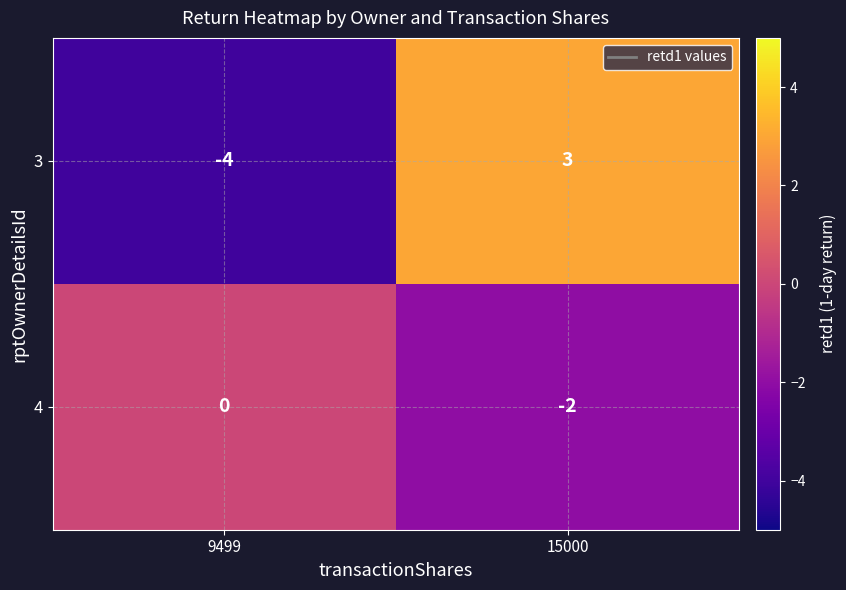

Which series has the widest spread of values?

3